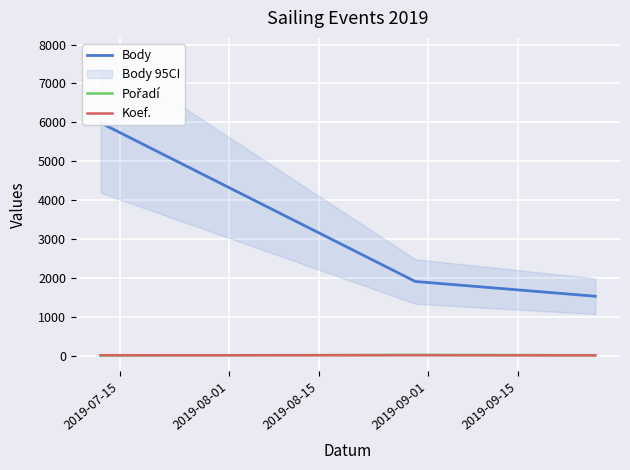

Which series has the largest range (max minus min)?

Body